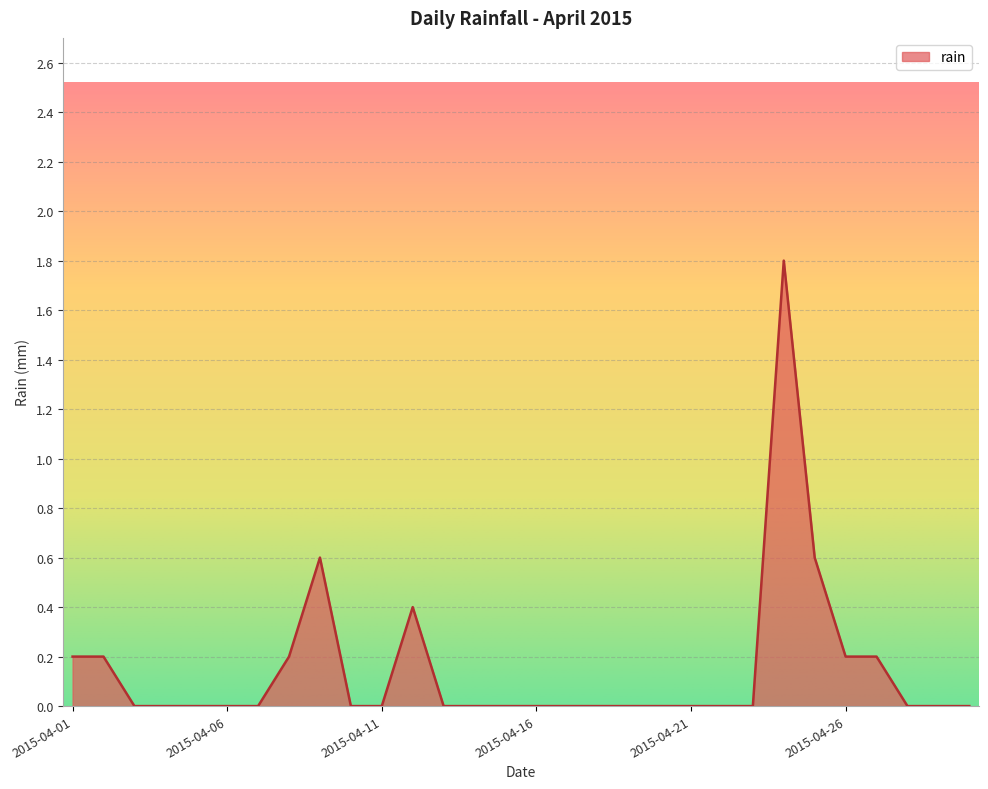

Reading right to left, what are all the values shown in this chart?

0.0	0.0	0.0	0.2	0.2	0.6	1.8	0.0	0.0	0.0	0.0	0.0	0.0	0.0	0.0	0.0	0.0	0.0	0.4	0.0	0.0	0.6	0.2	0.0	0.0	0.0	0.0	0.0	0.2	0.2